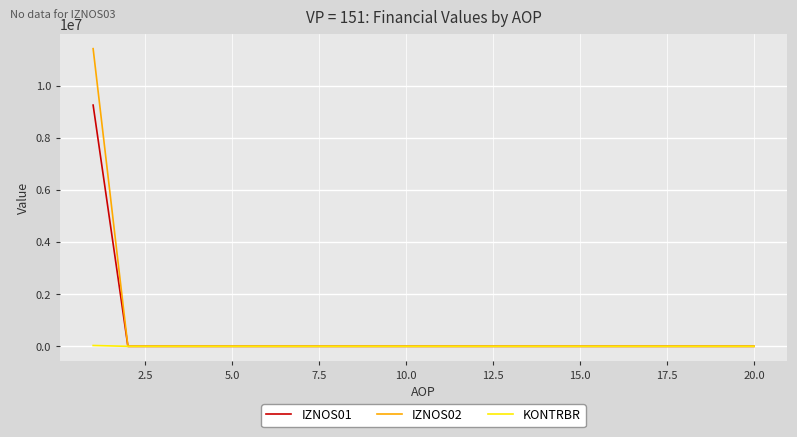

What is the greatest value displayed?

11427439.5